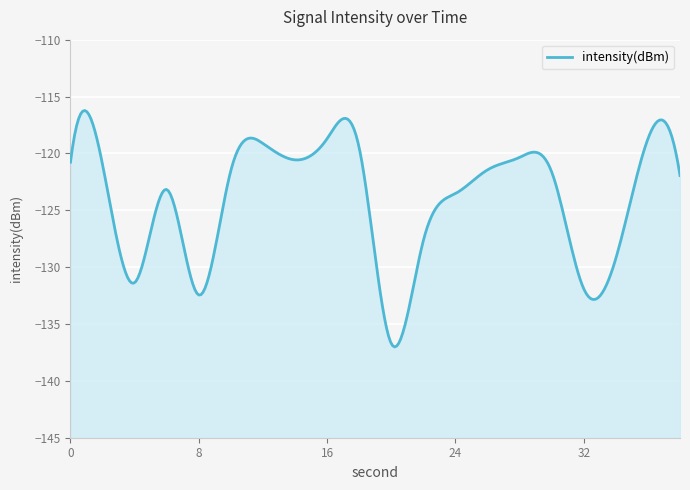

What is the smallest value displayed?

-136.7